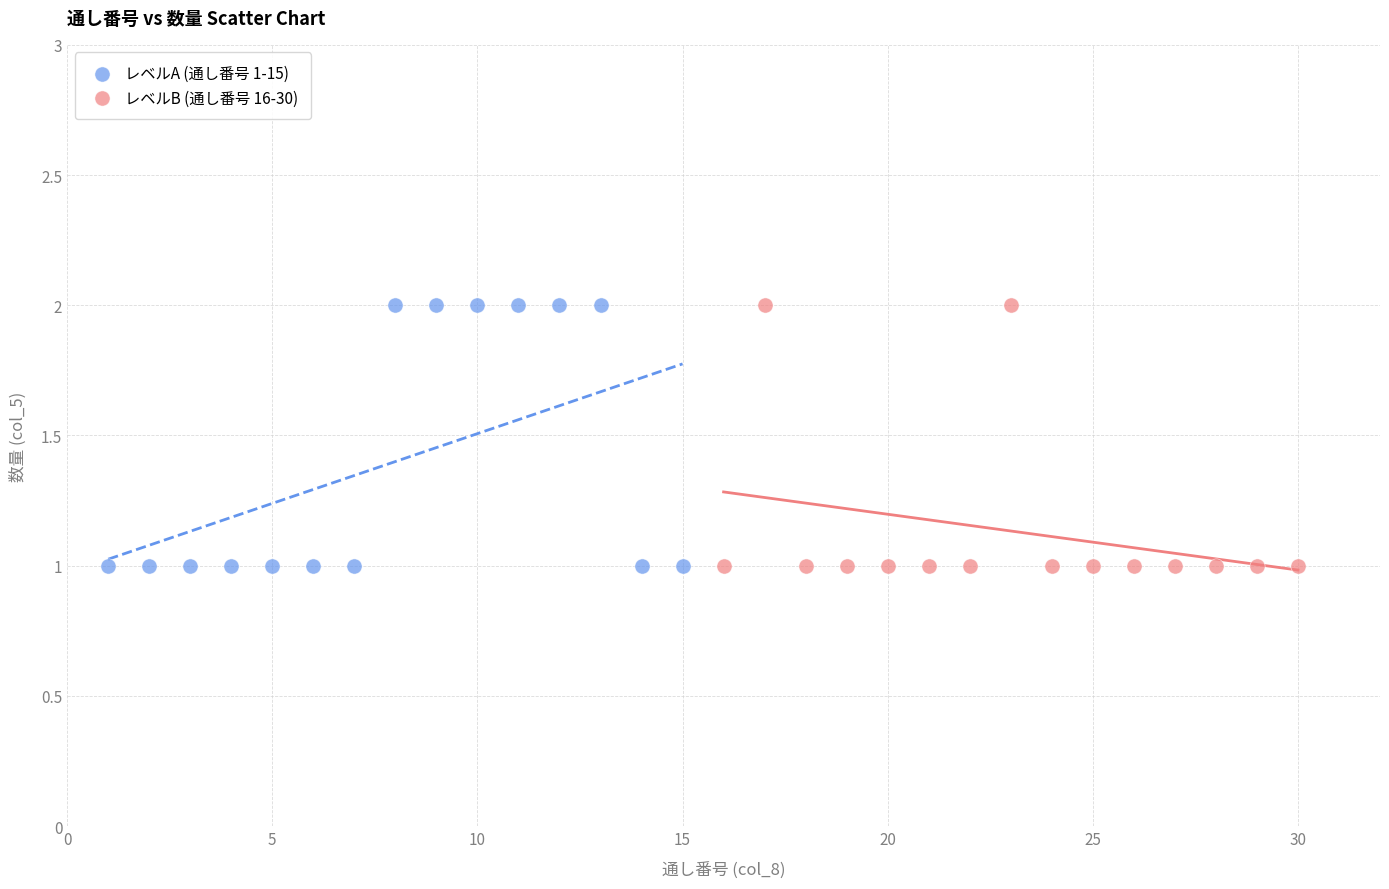

What are all the series names shown in the legend?

レベルA (通し番号 1-15), レベルB (通し番号 16-30)